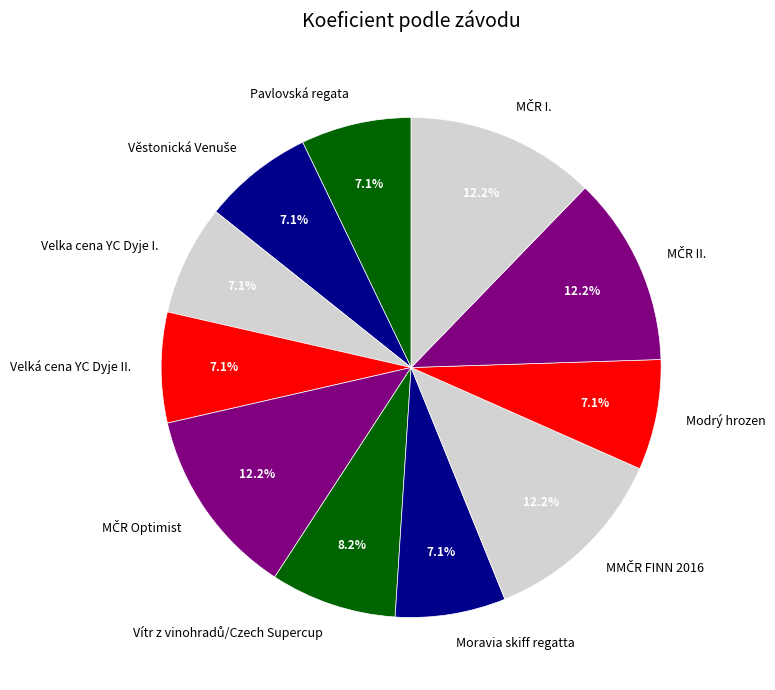

What is the total percentage of Moravia skiff regatta and Pavlovská regata?

14.3%